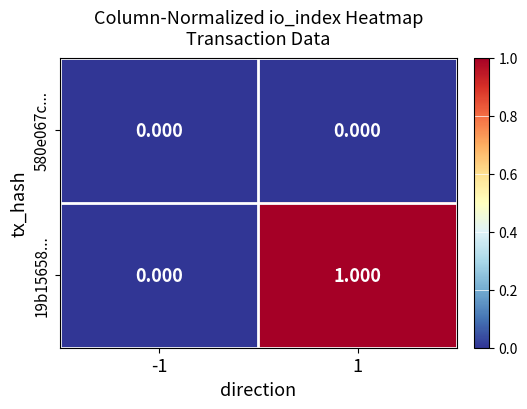

Is the value of 580e067c... at -1 greater than the value of 19b15658... at 1?

No